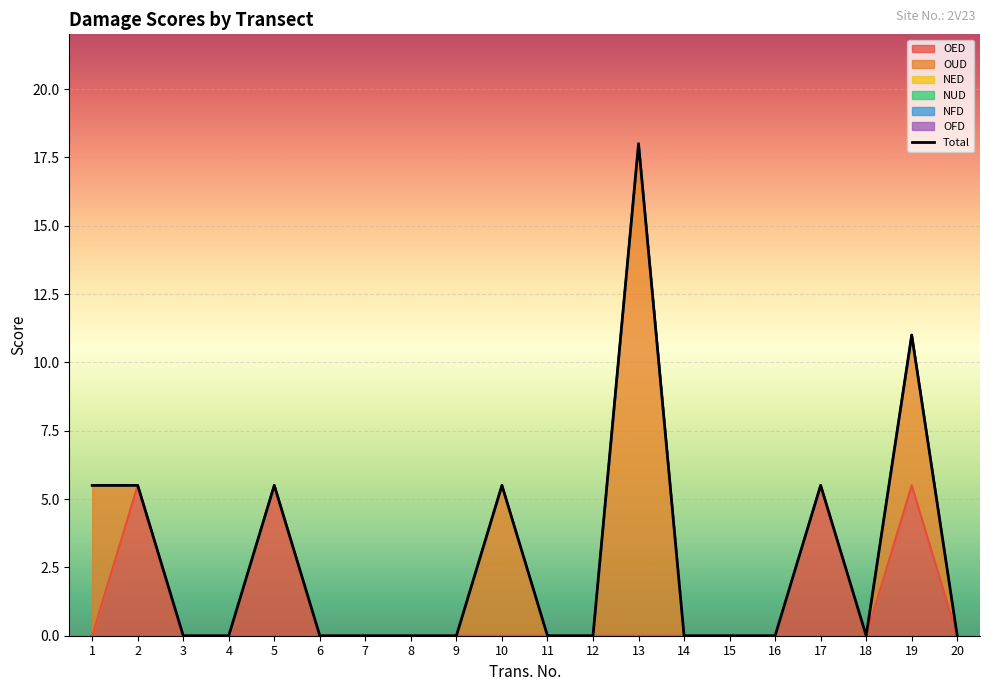

Between 5 and 7, which series saw the biggest shift?

OED